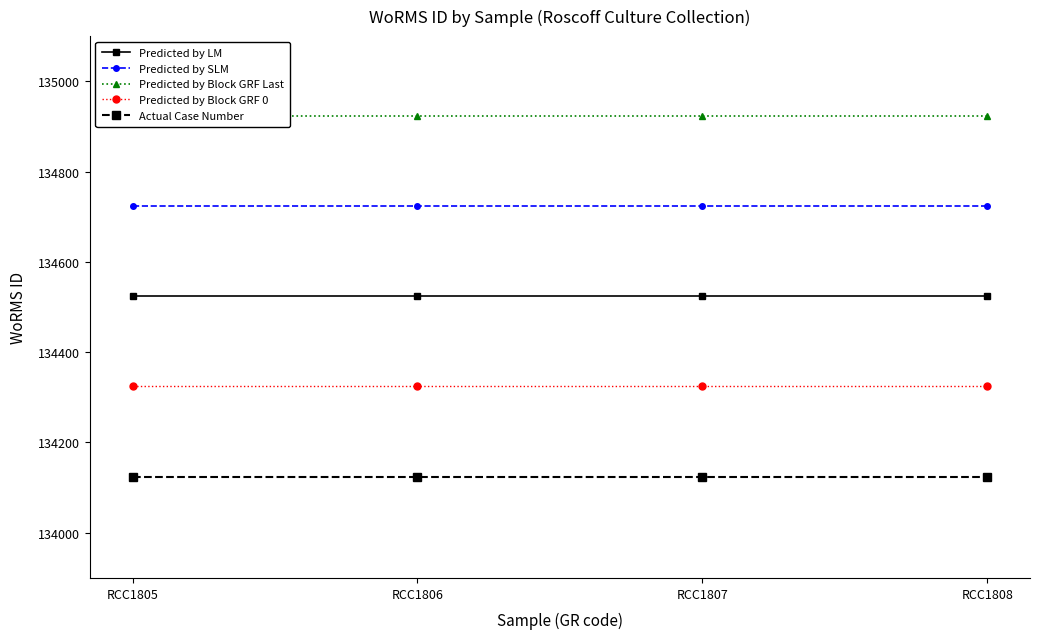

True or false: Predicted by Block GRF 0 has a value of 134324 at RCC1805.

True